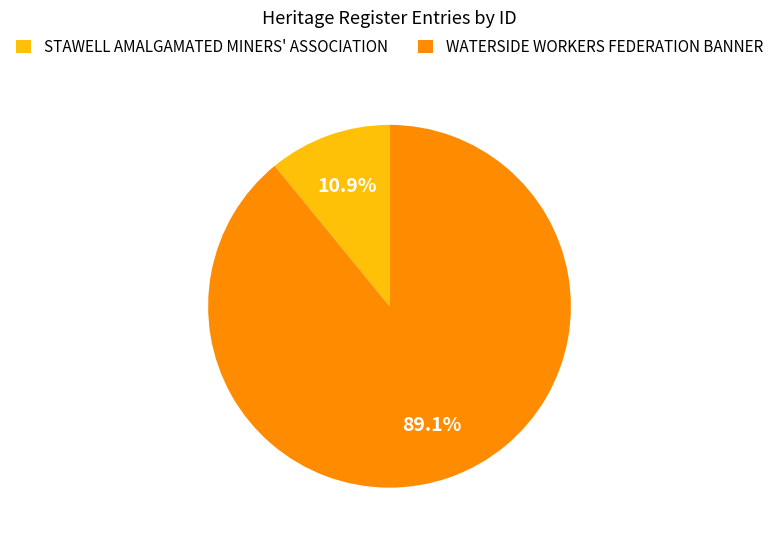

Rank the categories by value from highest to lowest.

WATERSIDE WORKERS FEDERATION BANNER, STAWELL AMALGAMATED MINERS' ASSOCIATION